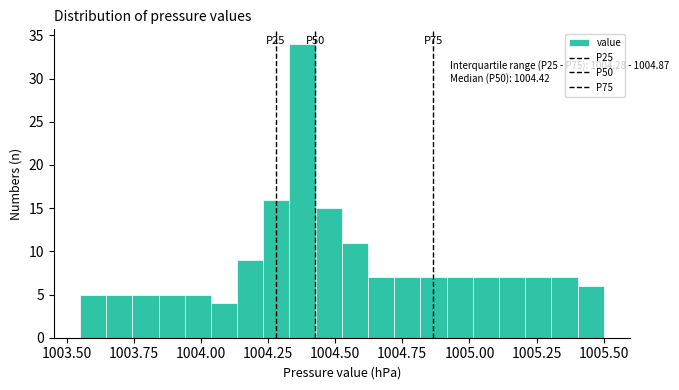

Read against the x-axis, roughly where is the centre of the tallest bar?

1004.40